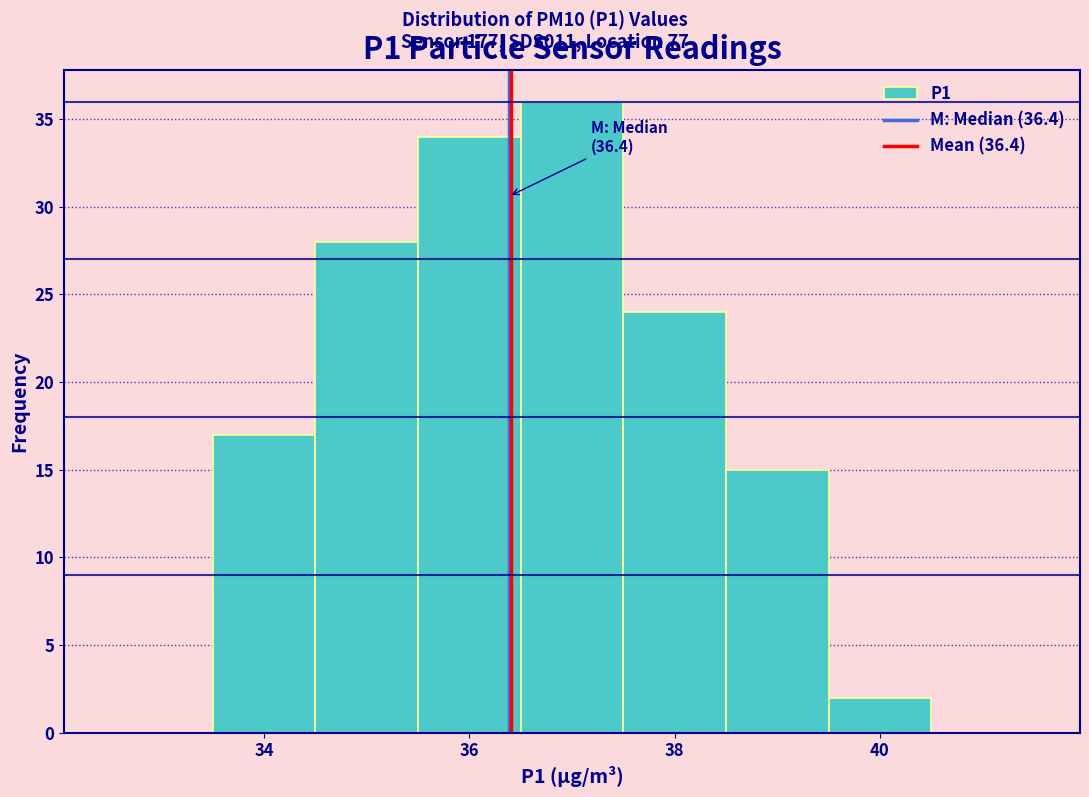

Which range on the x-axis has the tallest bar?

36.5 to 37.5